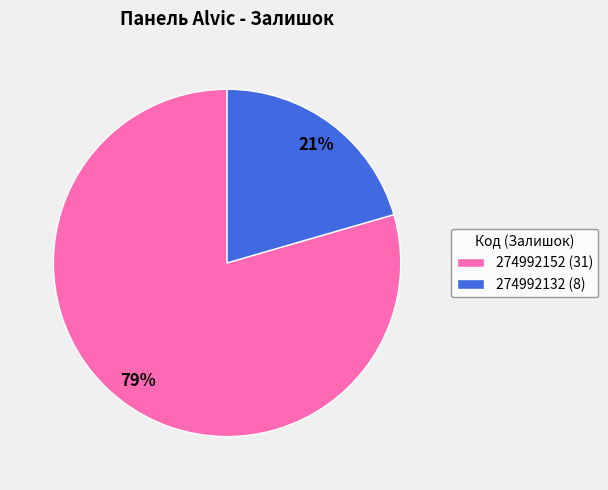

Is 274992152 the majority of the pie?

Yes